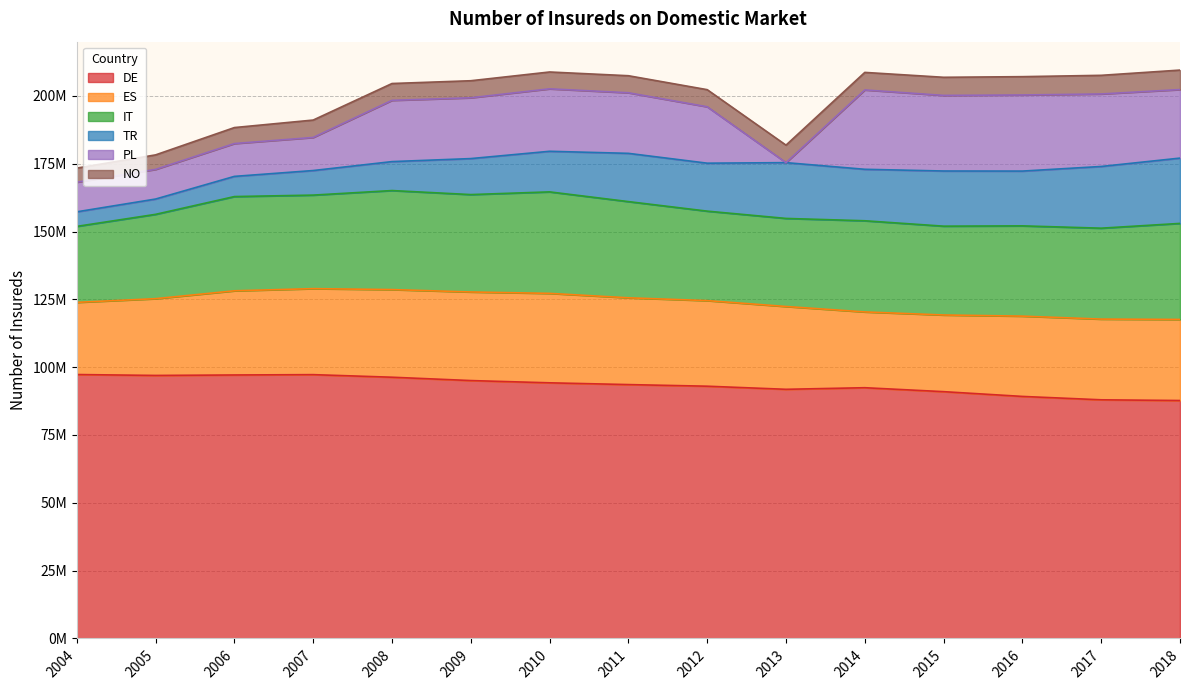

True or false: NO and DE cross at least once.

False